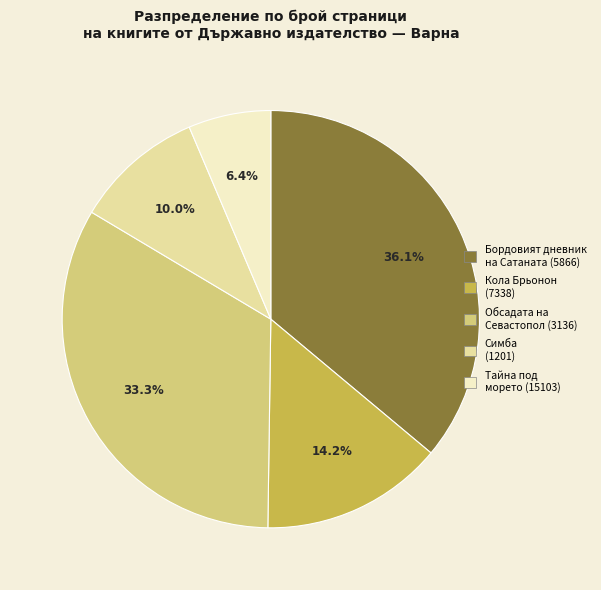

Which category has the smallest portion of the pie?

Тайна под морето (15103)